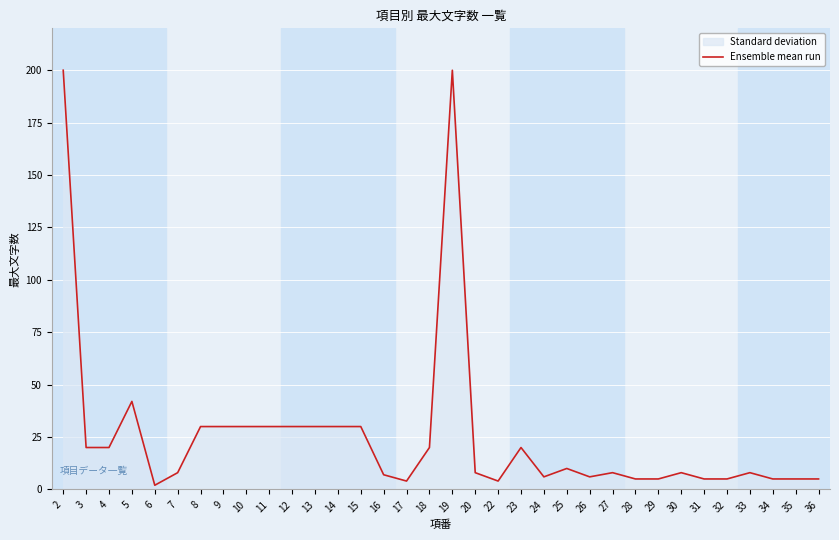

Which label corresponds to the smallest value in the chart?

6